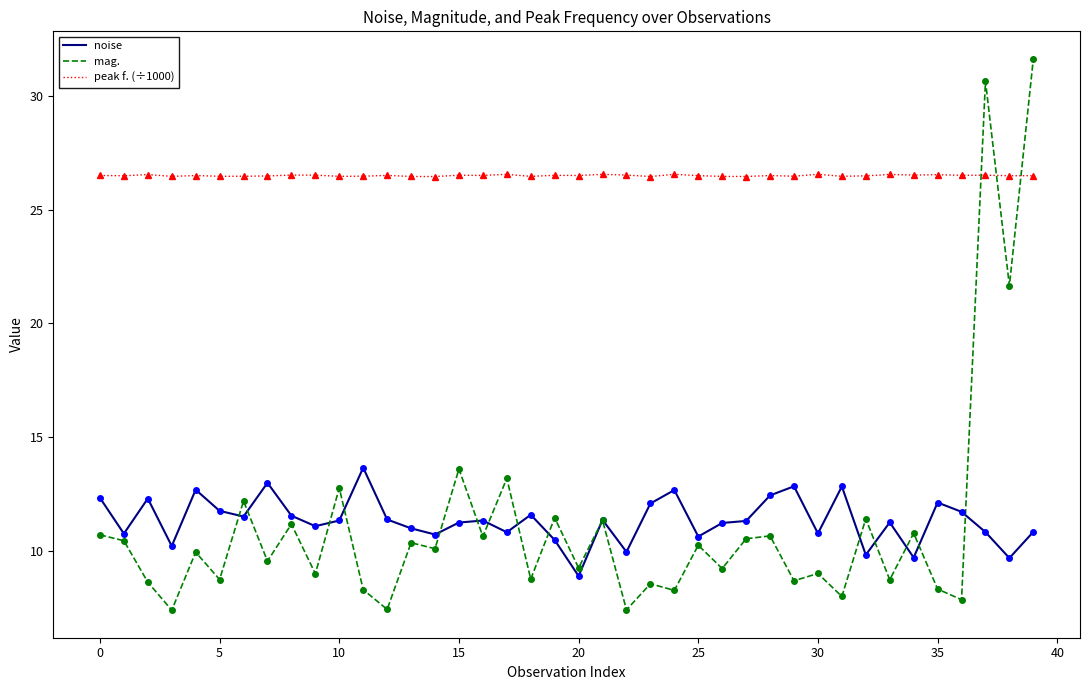

Does the chart display data point markers on the line(s)?

No